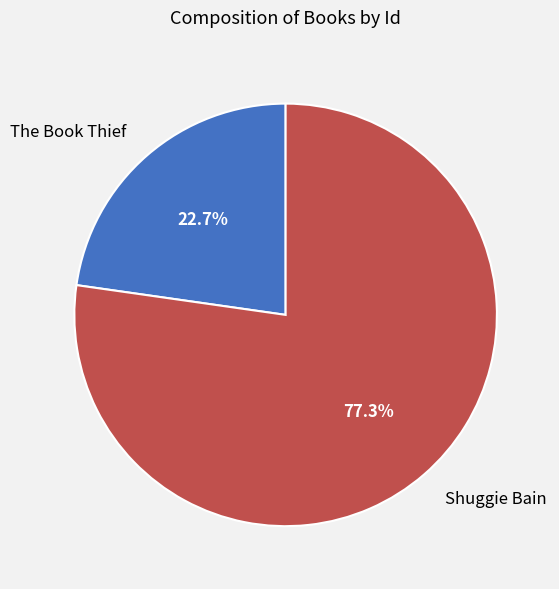

Is it true that Shuggie Bain is 84% of the pie?

False